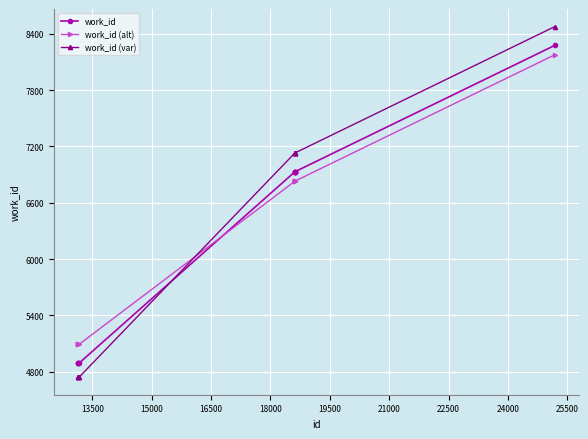

What is the greatest value displayed?

8476